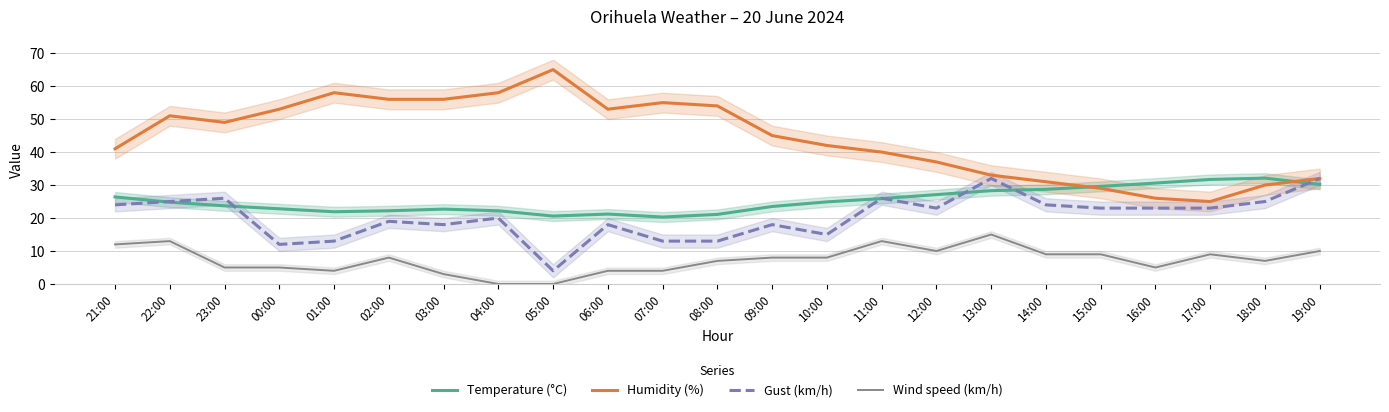

True or false: Wind speed (km/h) and Temperature (°C) intersect in this chart.

False